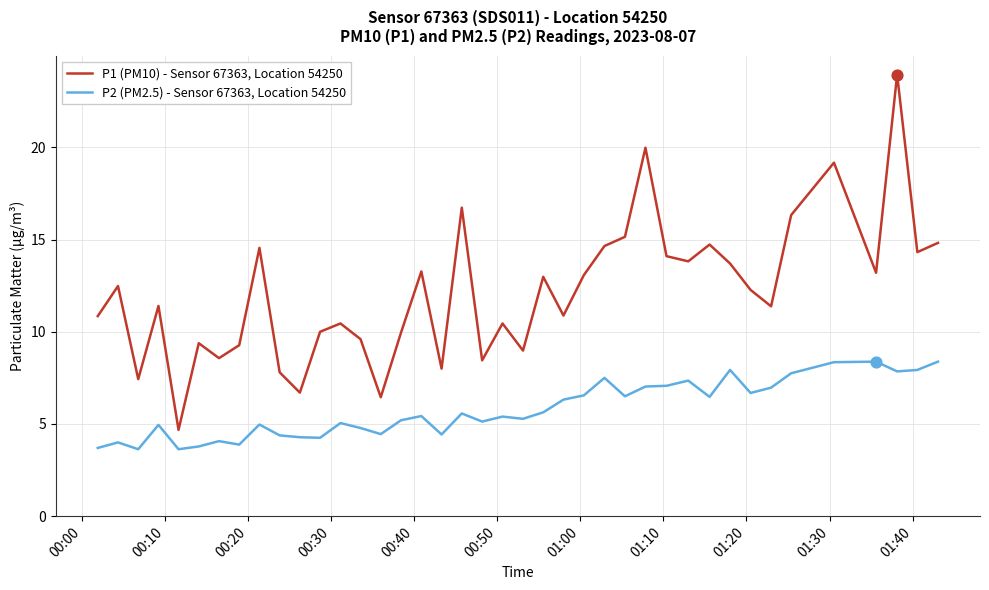

Which series has the largest total across all categories?

P1 (PM10) - Sensor 67363, Location 54250